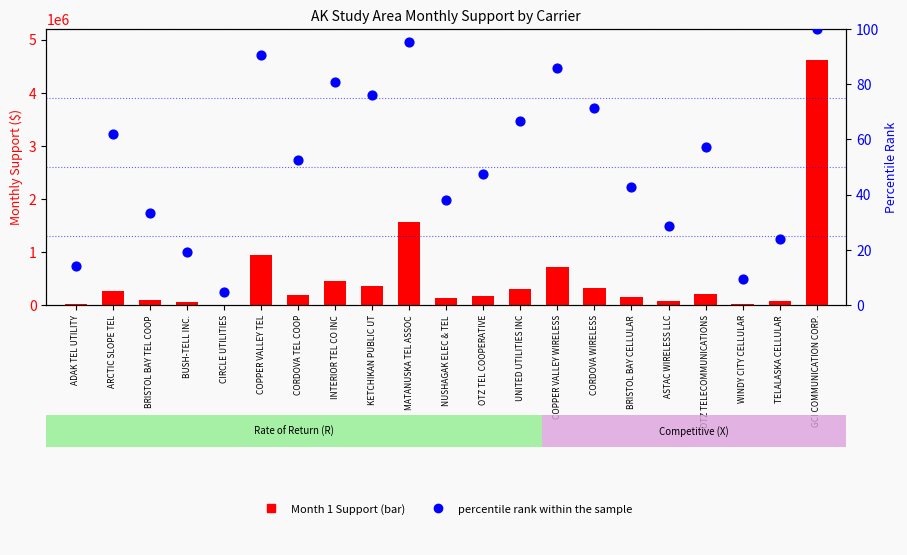

At how many categories does at least one series exceed 728897?

3